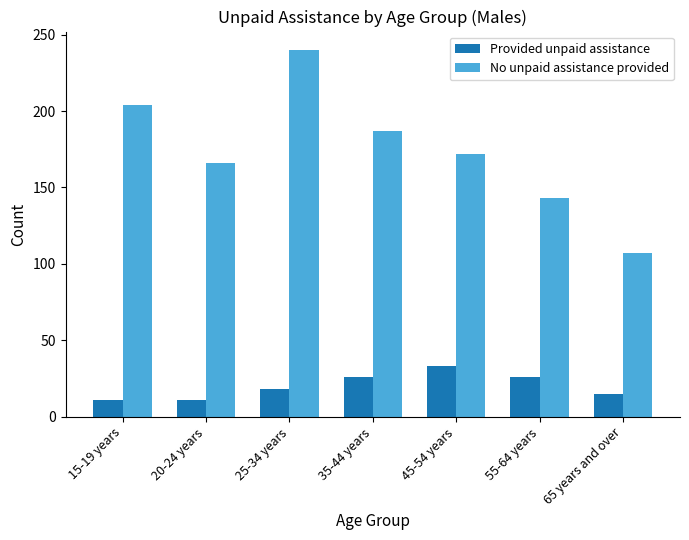

What position from the right is 45-54 years?

3